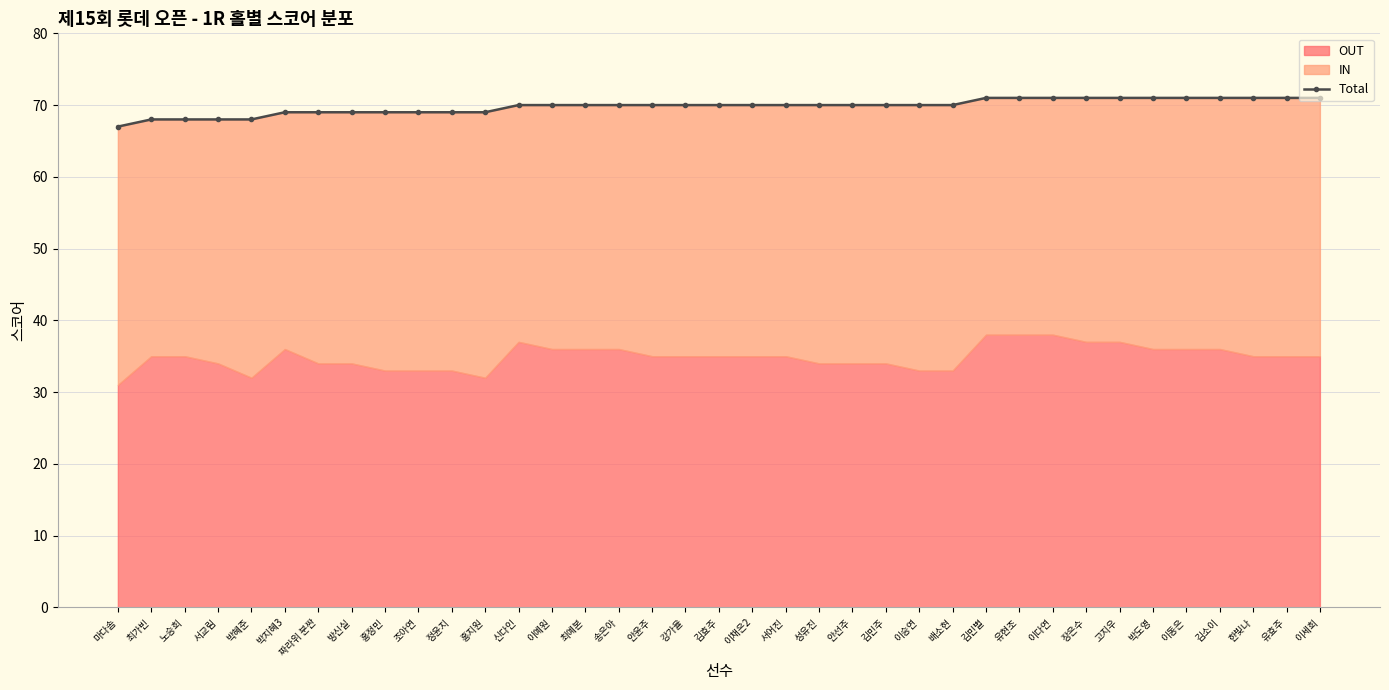

Where is the data nearest to the value 69?

박지혜3